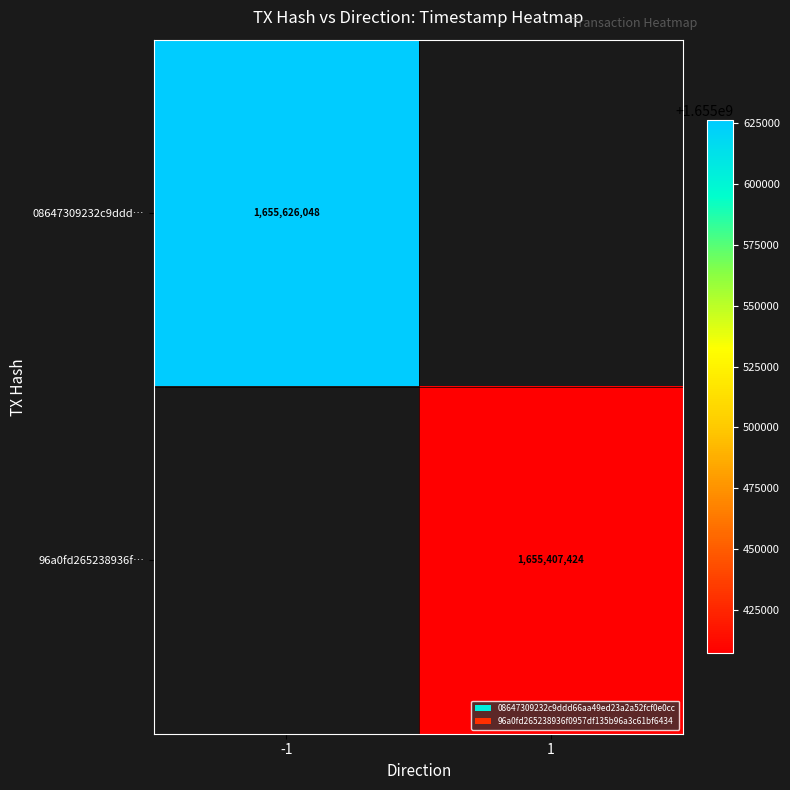

Which has a higher value, 1 or -1?

-1